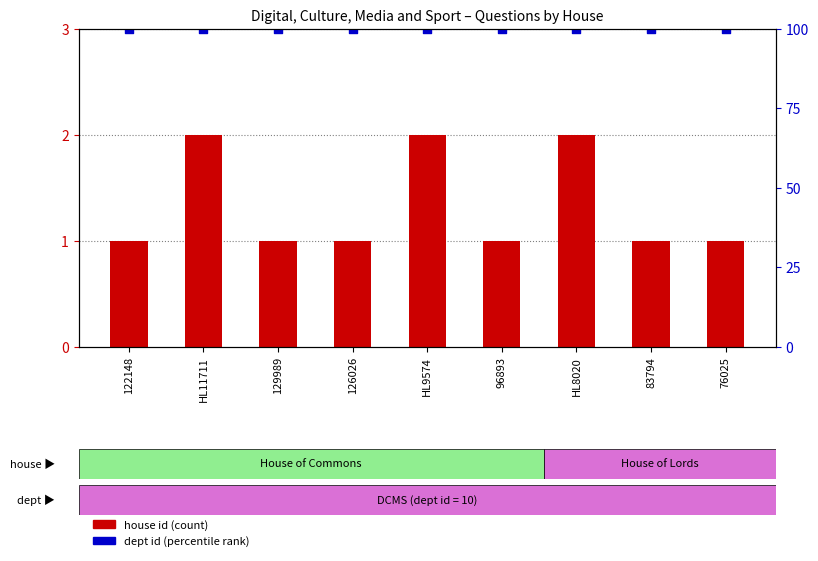

Which series has the largest Y range (max minus min)?

house id (count)